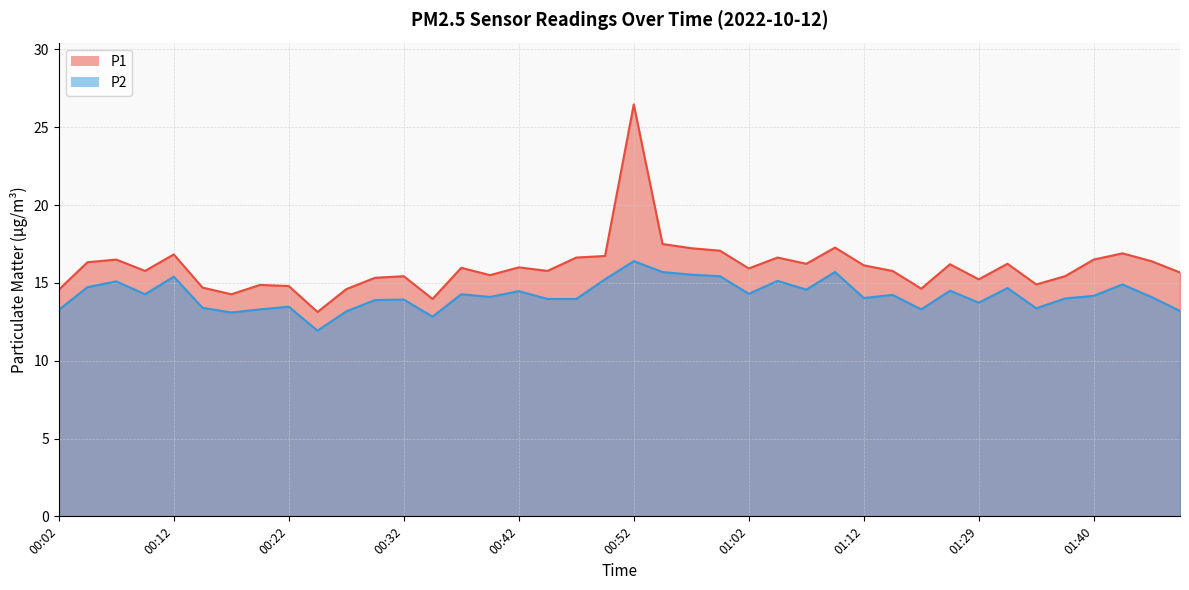

At which label does P1 reach its minimum?

00:24